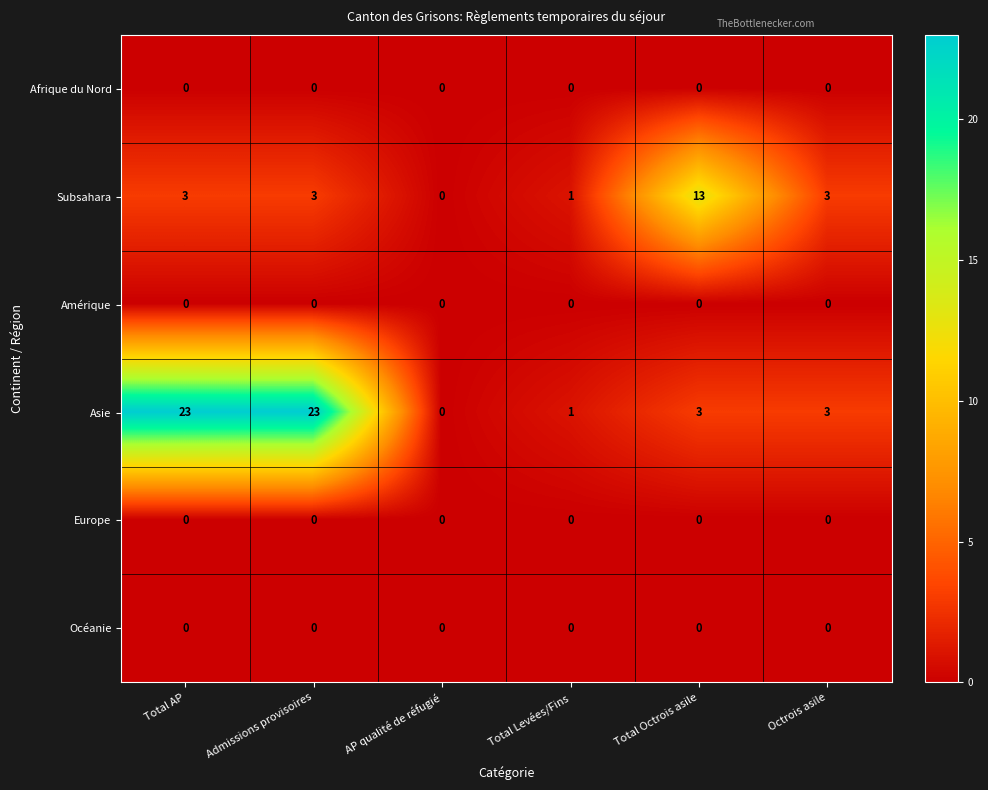

What is the average value of the Asie series?

9